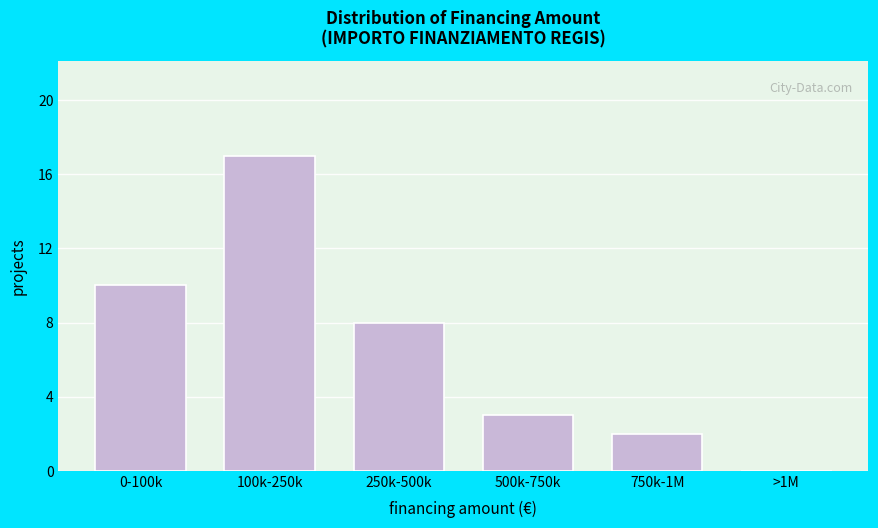

Reading left to right, list all the values displayed in this chart.

0-100k=10	100k-250k=17	250k-500k=8	500k-750k=3	750k-1M=2	>1M=0